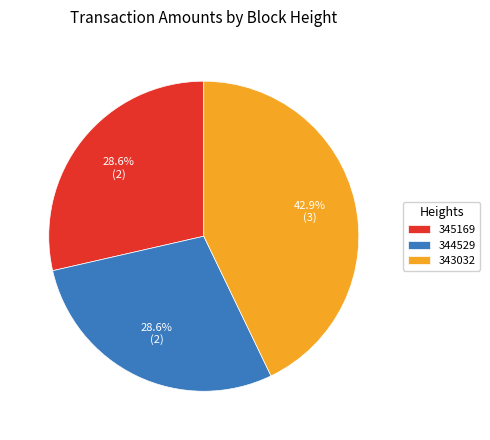

Between 344529 and 343032, which is larger?

343032